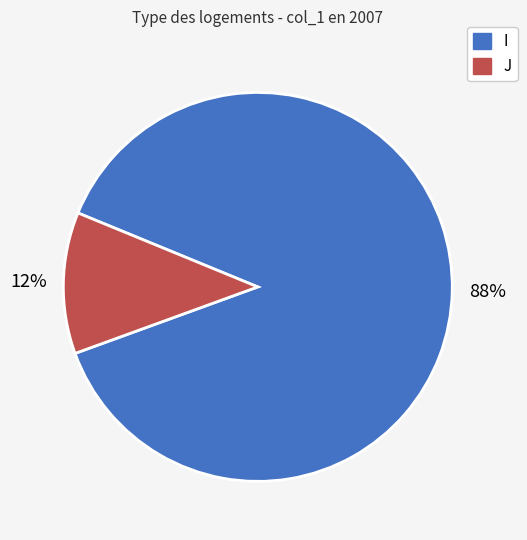

Count the number of slices in the pie.

2